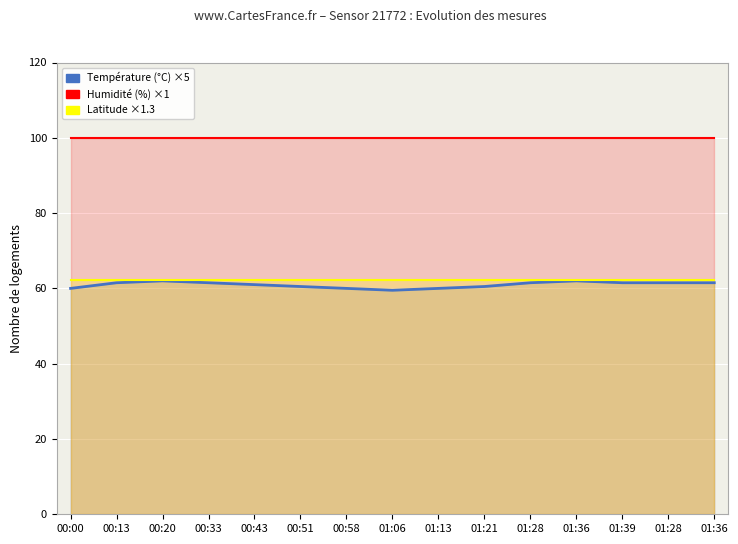

Read the Nombre de résidences secondaires et logements occasionnels (humidité %) value at 00:58.

99.9